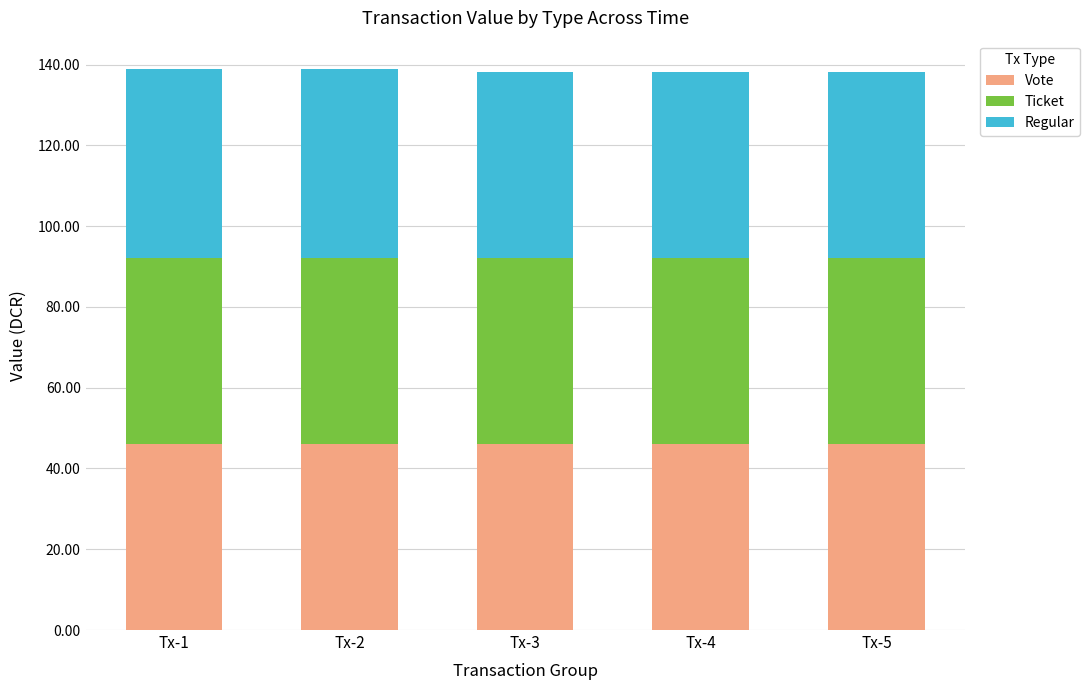

What is the total value across all series at Tx-2?

139.0